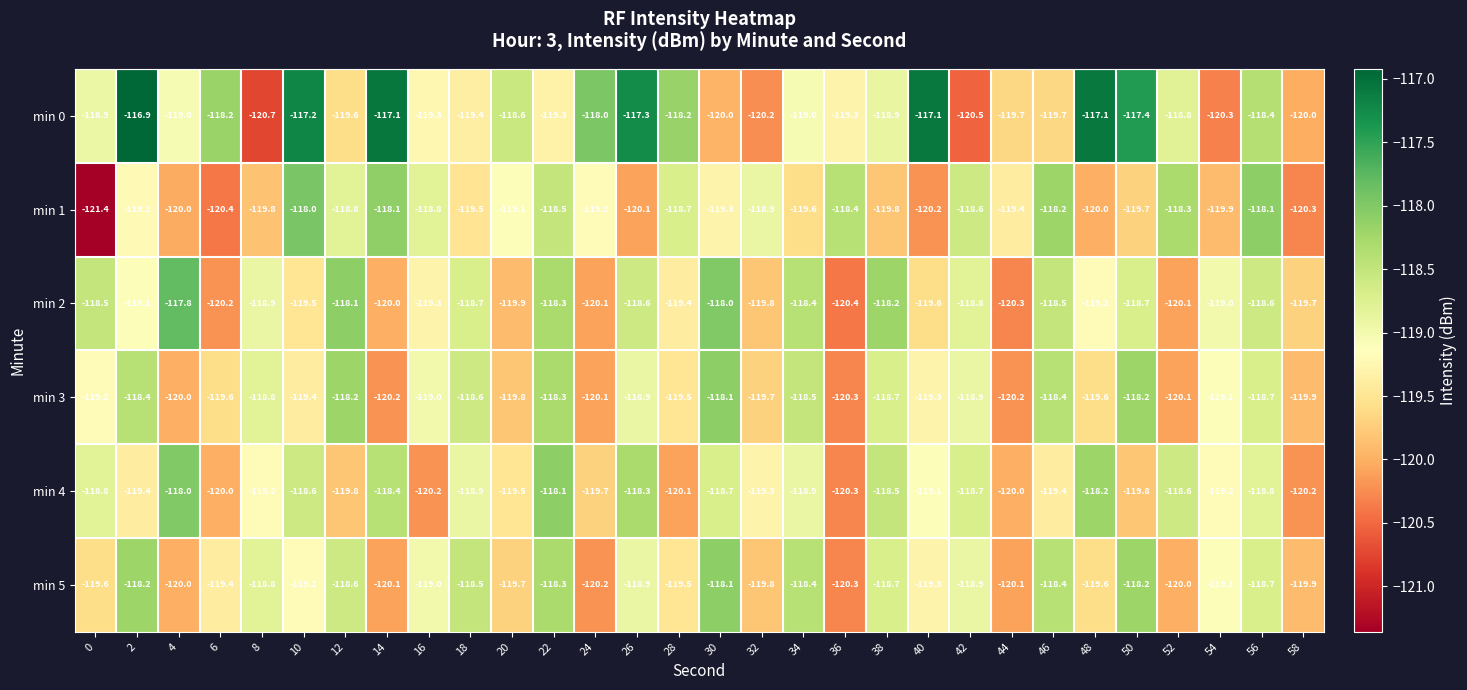

What is the minimum value for min 3?

-120.3